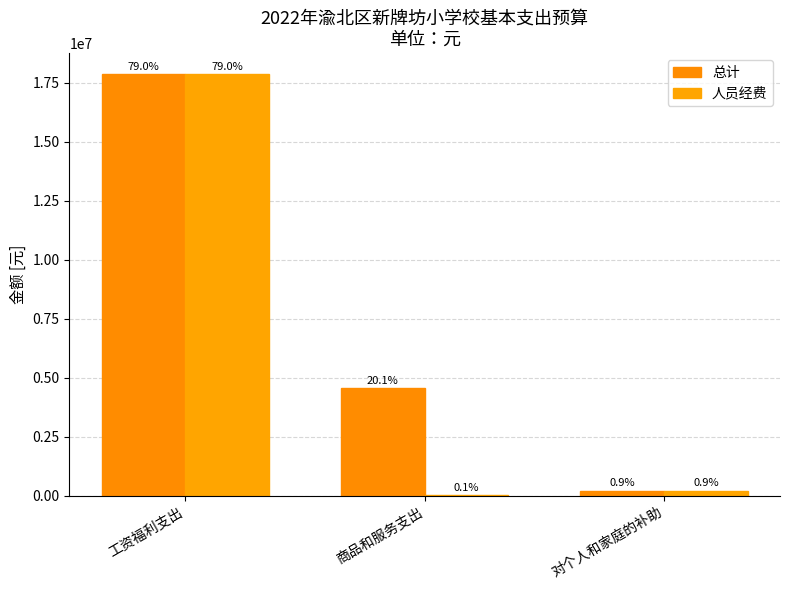

Does the chart contain stacked bars?

No